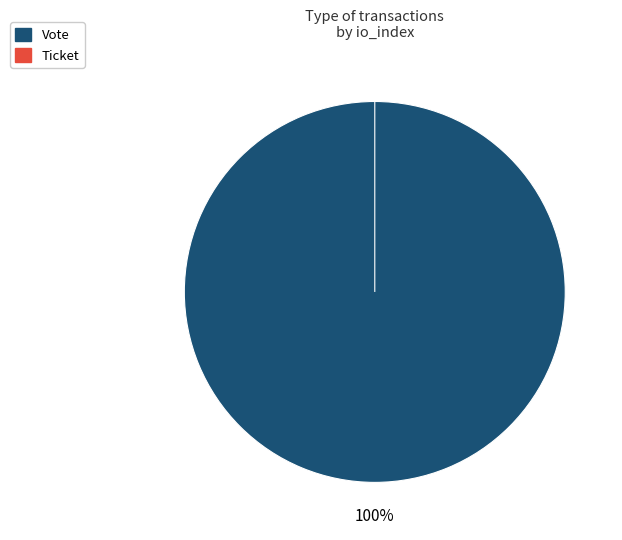

Rank the categories by value from highest to lowest.

Vote, Ticket